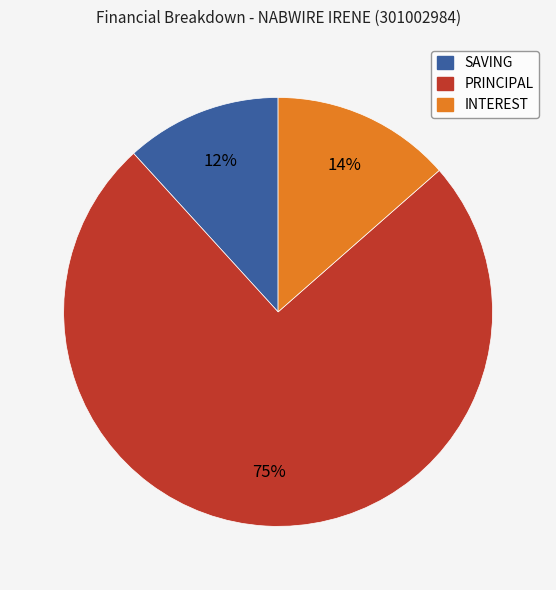

Do INTEREST and SAVING together represent more than half of the pie?

No